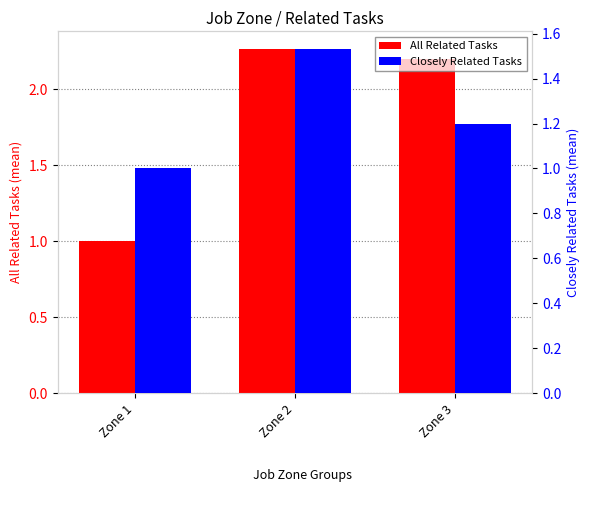

Which series has the widest spread of values?

All Related Tasks